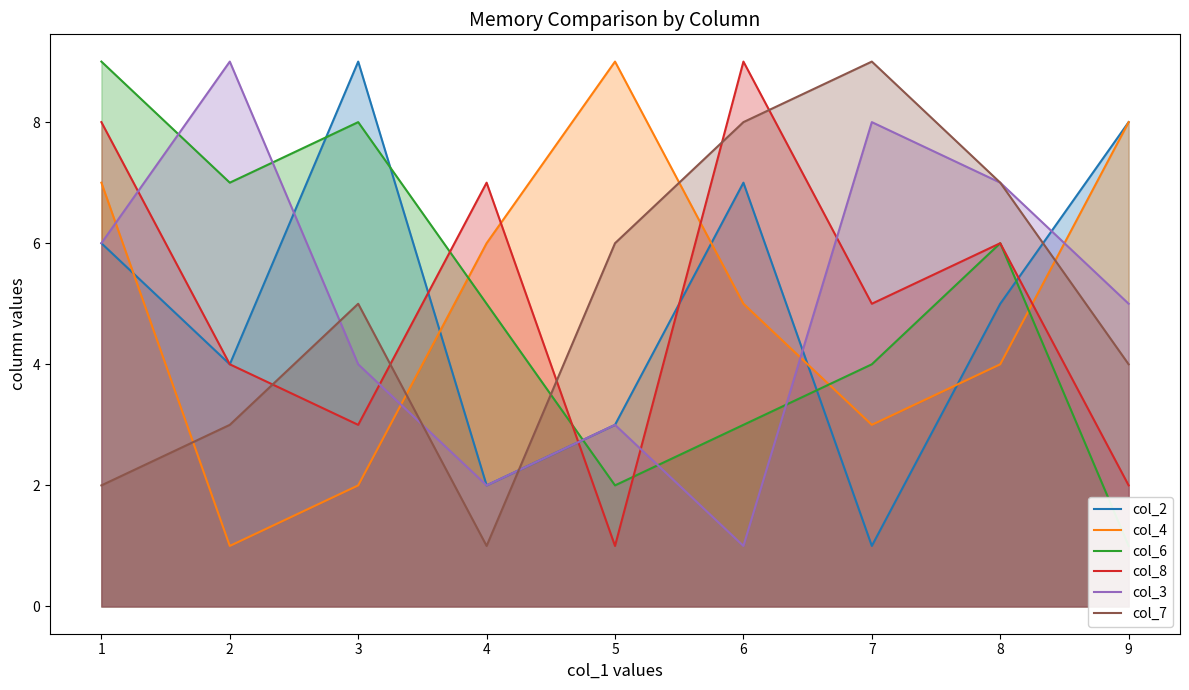

Is the value of col_8 at 7 greater than the value of col_4 at 2?

Yes